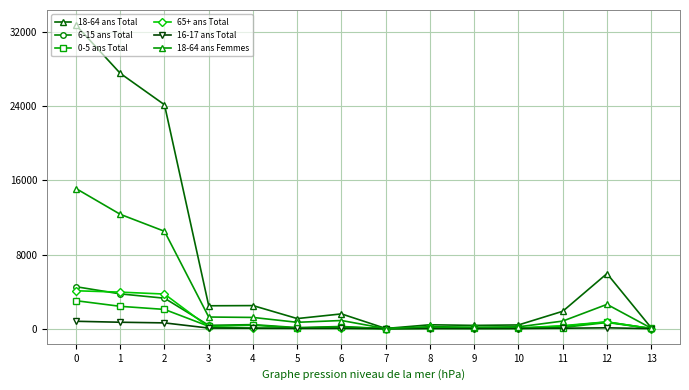

Which series has the largest range (max minus min)?

18-64 ans Total